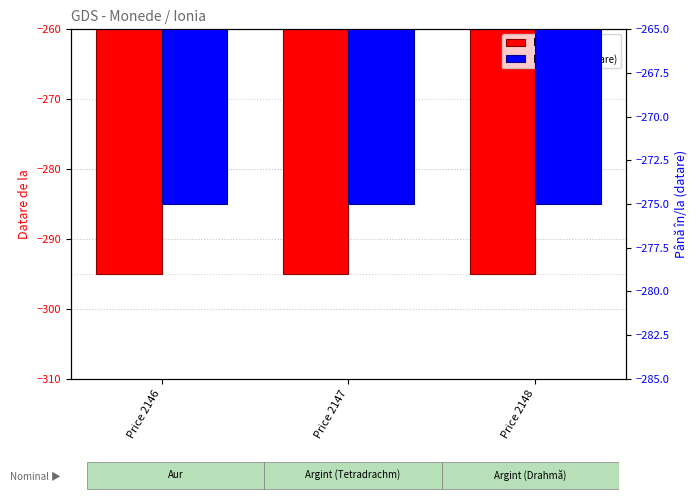

How many groups of bars are there?

3